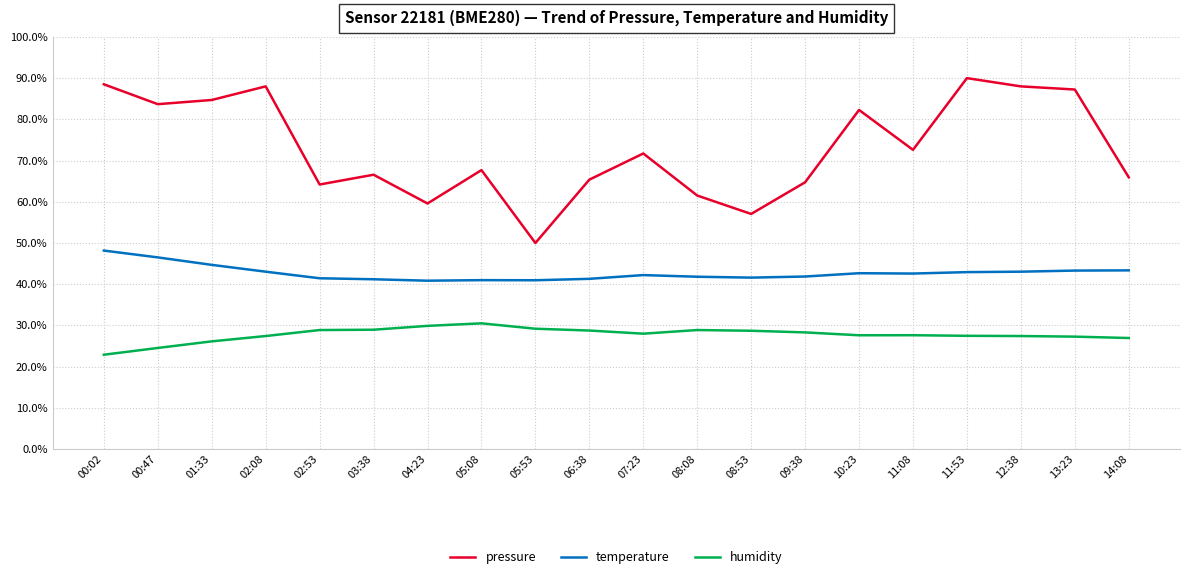

What is the total value across all series at 00:02?

159.6